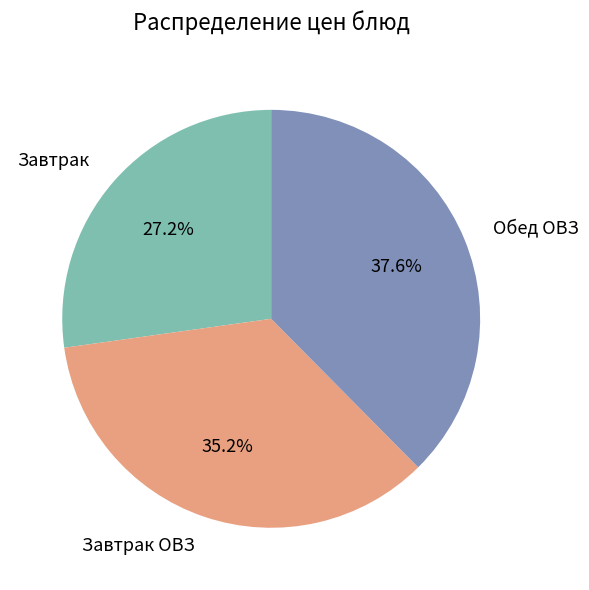

Is there a majority slice in this chart?

No